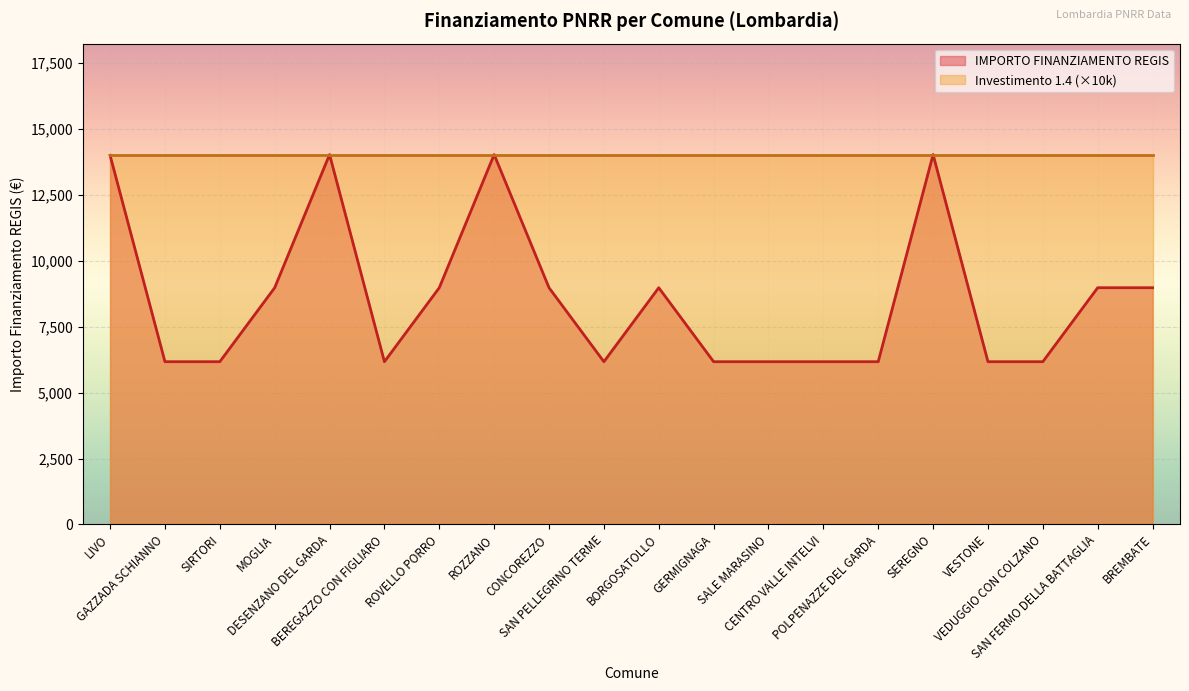

Which category has the lowest value across all series?

GAZZADA SCHIANNO